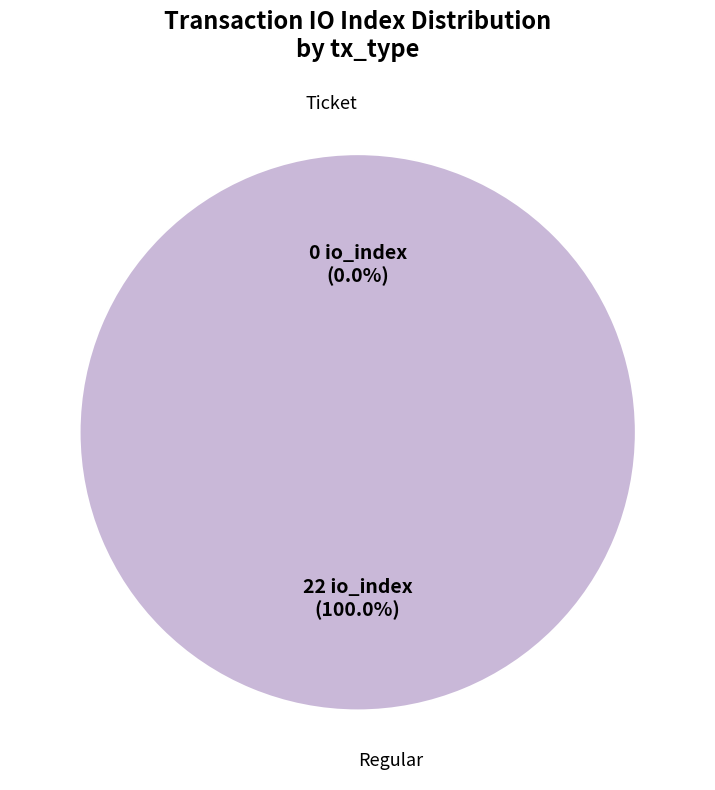

Which slice is the largest?

Regular (io_index=22)